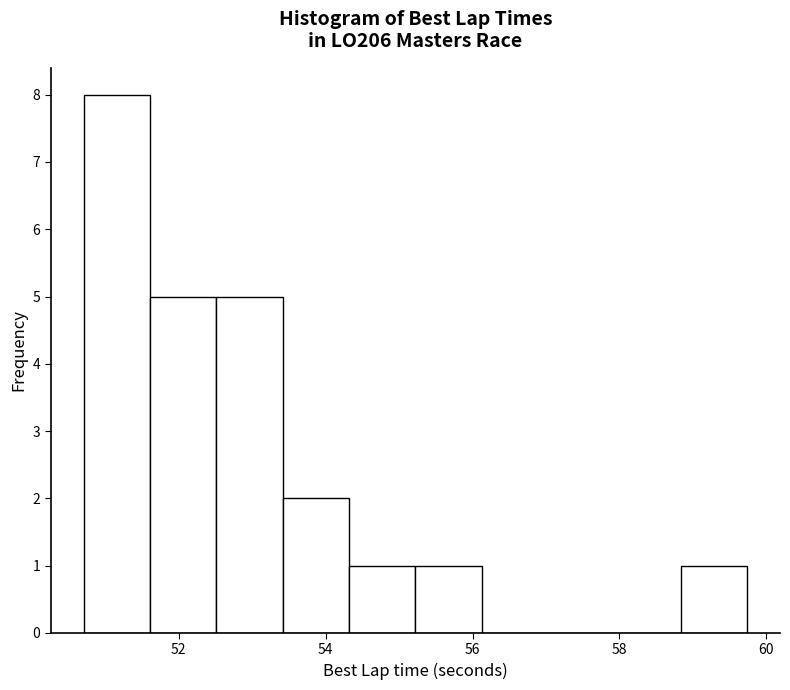

Over which range of the x-axis is the bar tallest?

50.8 to 51.6